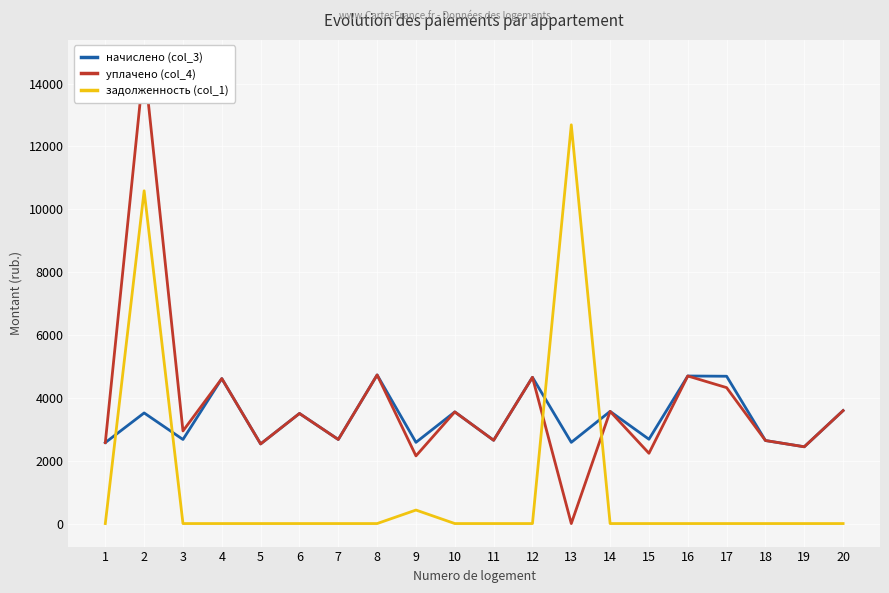

What is the spread (max minus min) of values at 18?

2641.3